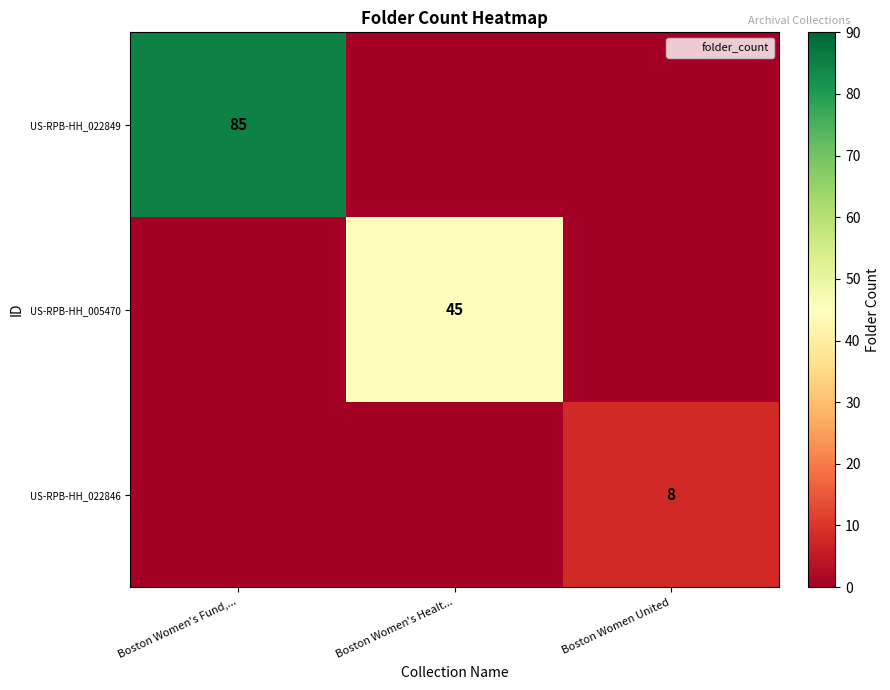

How many categories are shown in the chart?

3